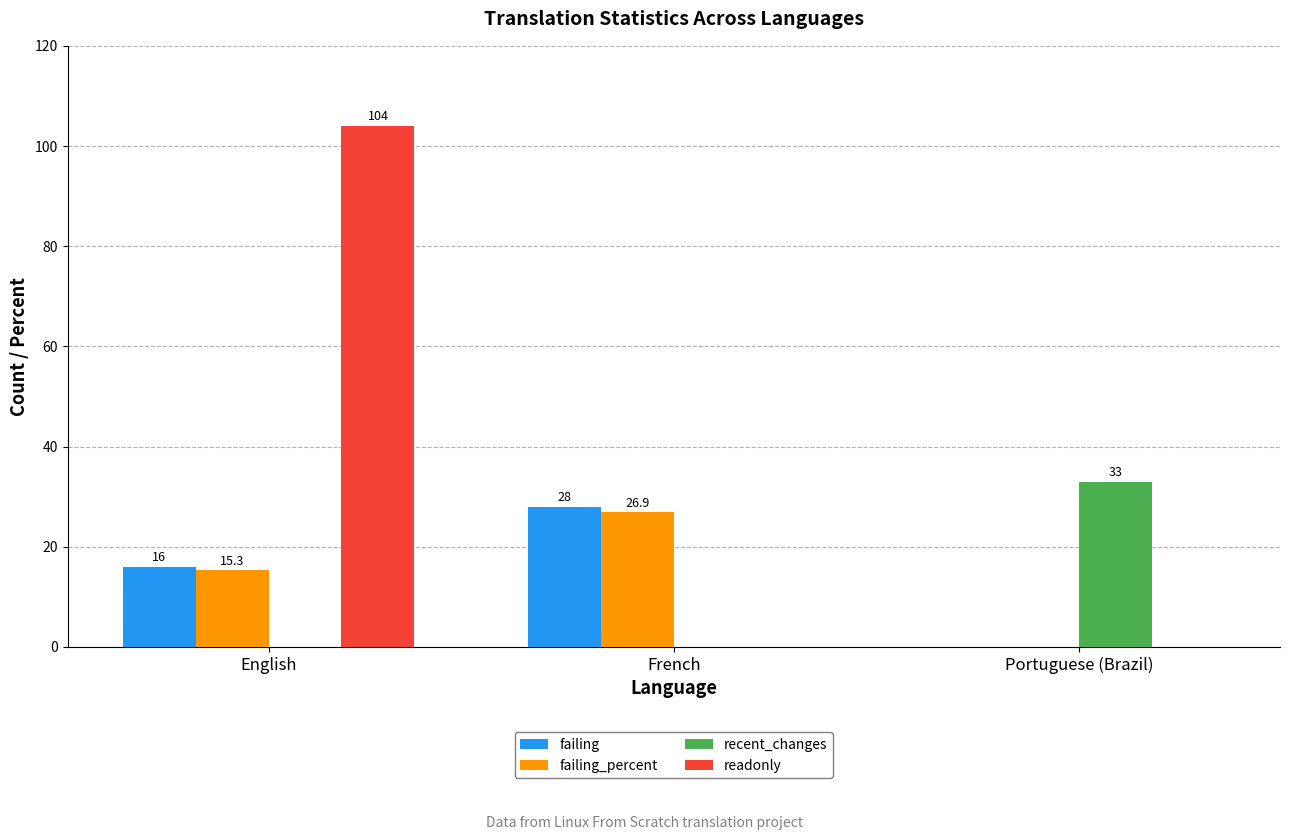

Are the bars grouped side by side (vs. stacked)?

Yes